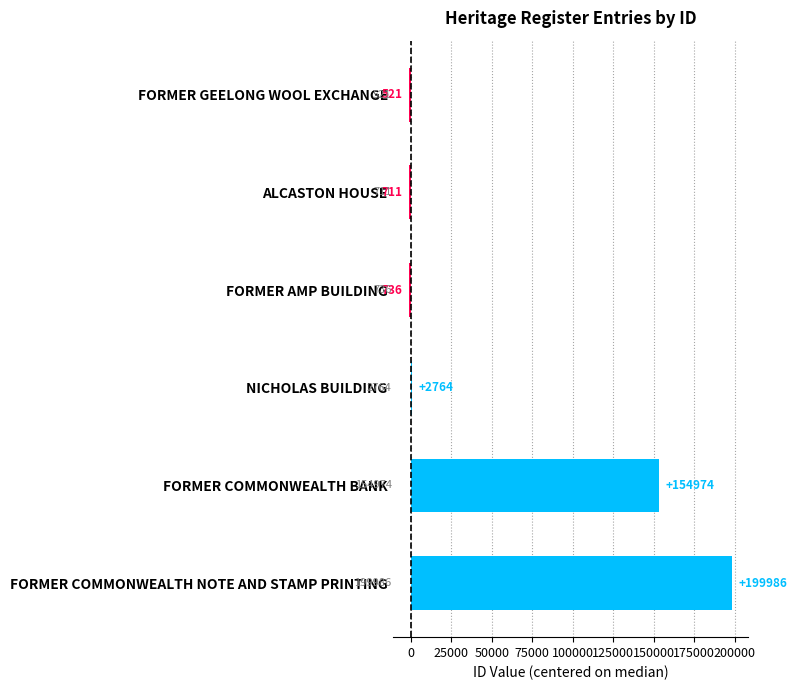

What is the minimum value shown in the chart?

-1229